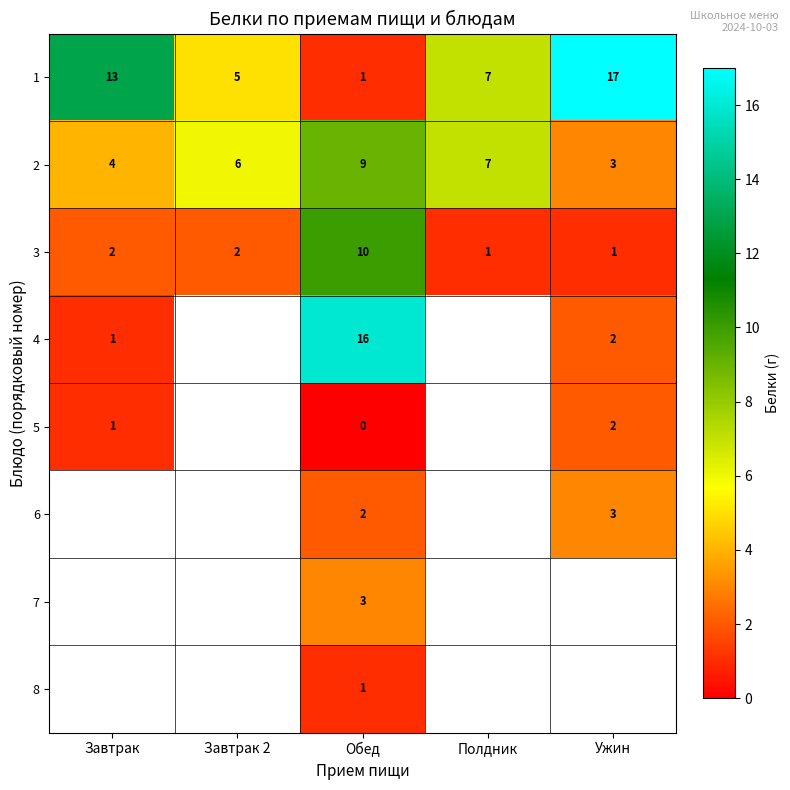

Is it true that 1 equals 5 at Завтрак 2?

True